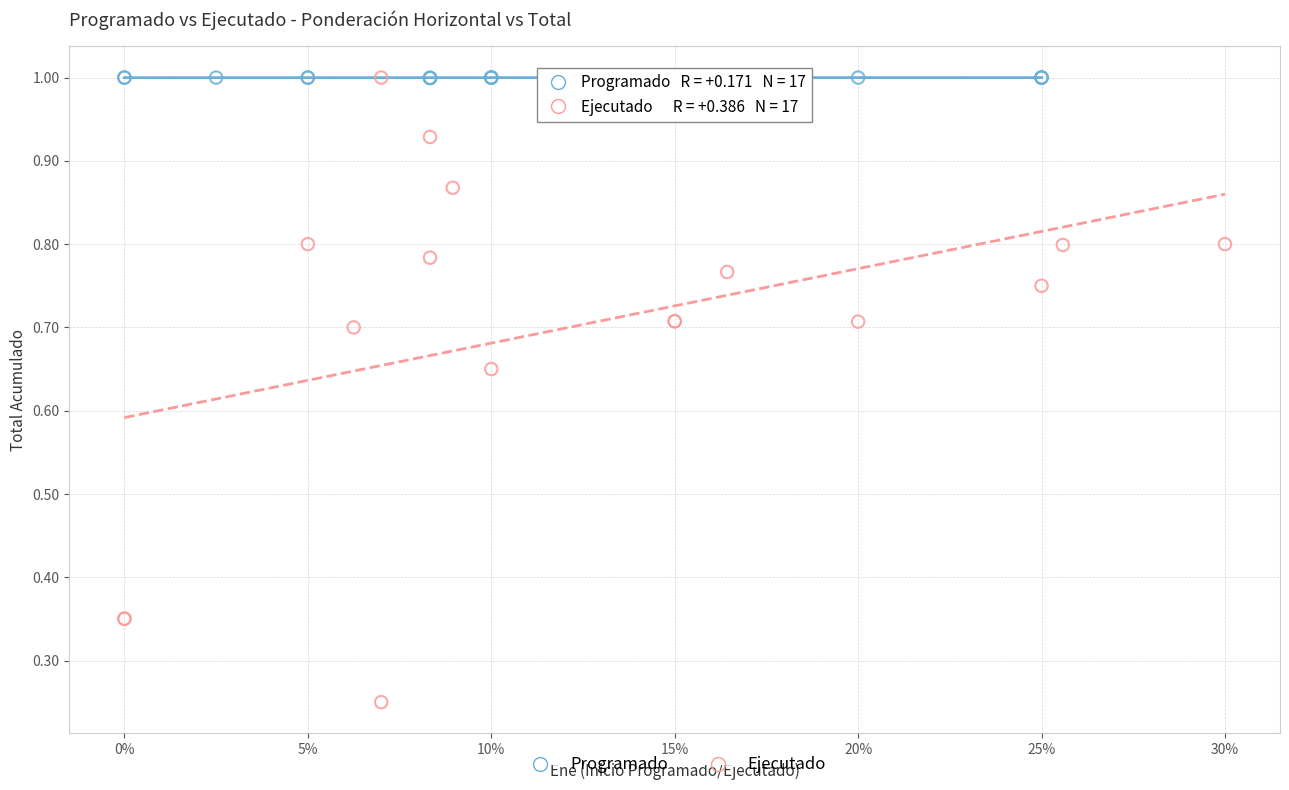

Which series has the widest spread of Y values?

Ejecutado